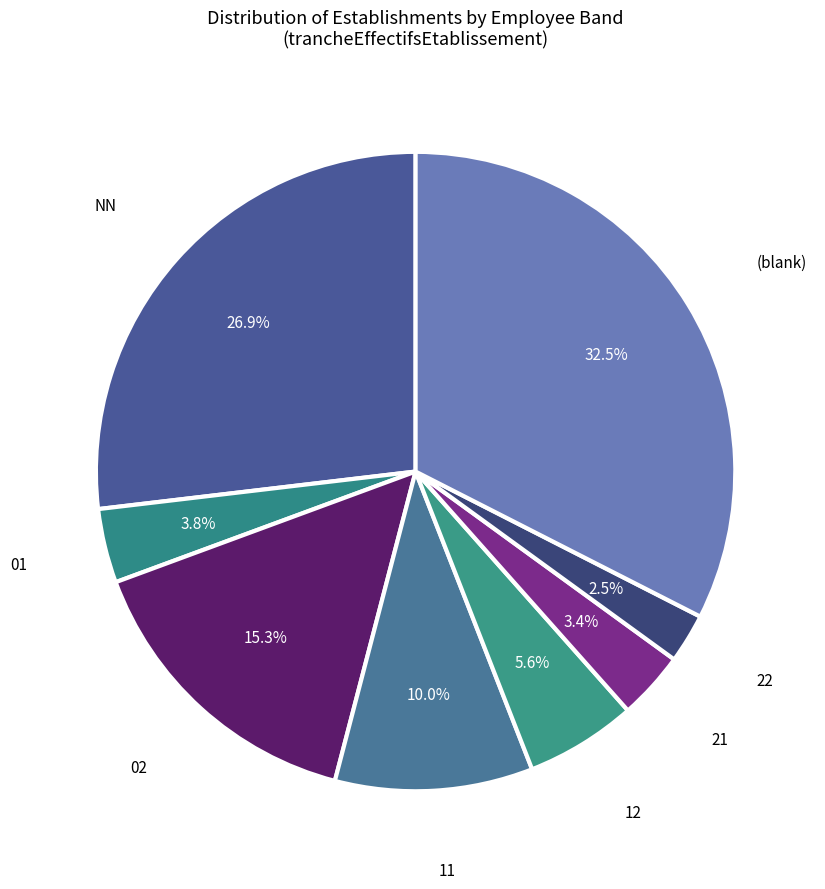

Is there any slice that represents more than half of the pie?

No